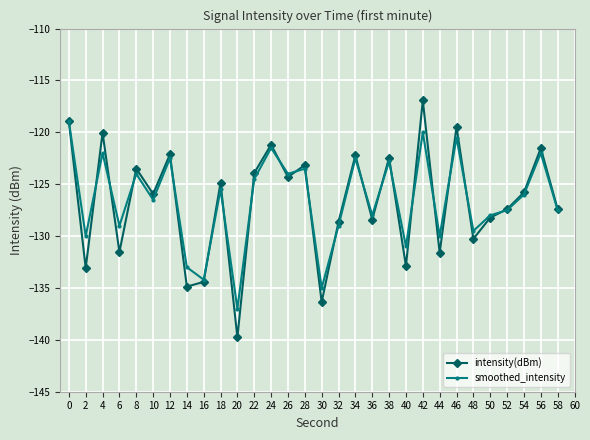

Is this an area chart (filled region under the line)?

No